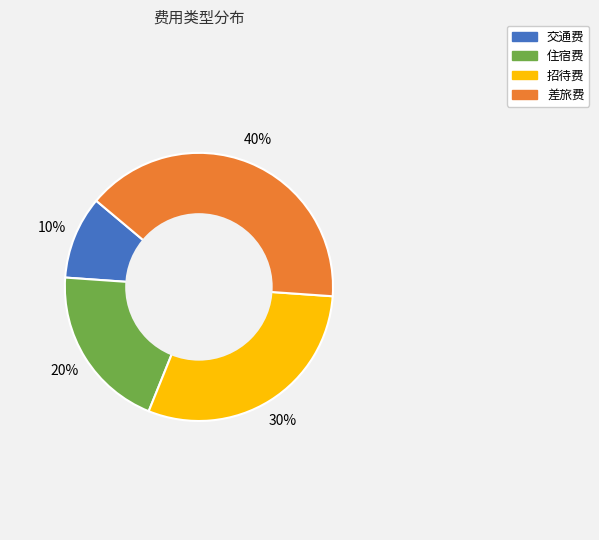

Does 招待费 represent more than half of the total?

No